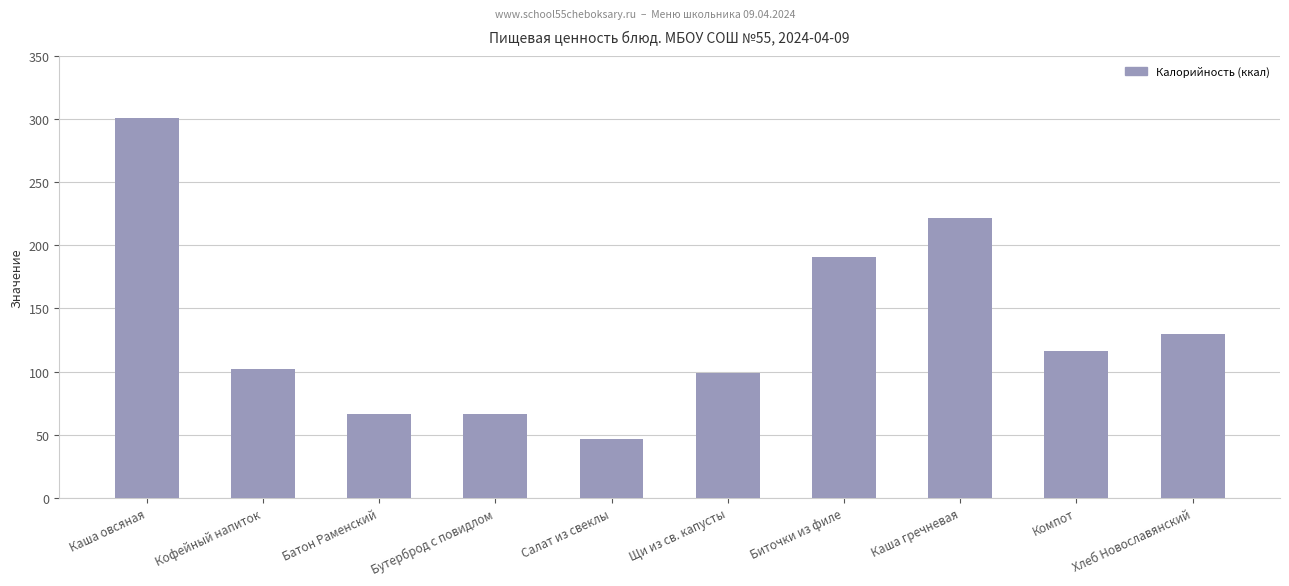

What is the maximum value shown in the chart?

301.1